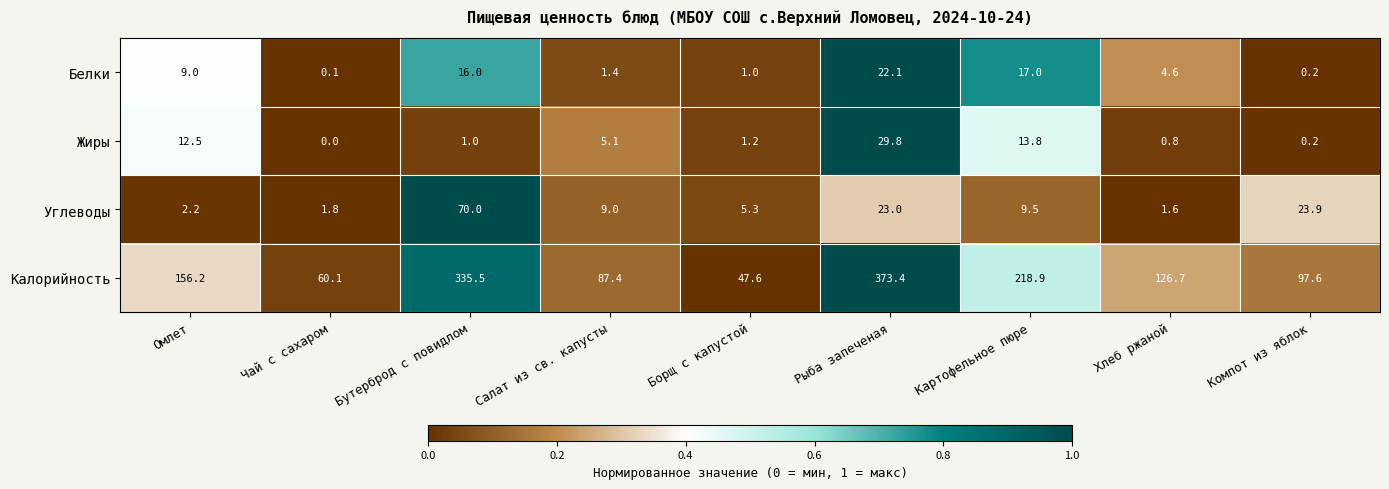

Which series changed the most between Омлет and Борщ с капустой?

Калорийность